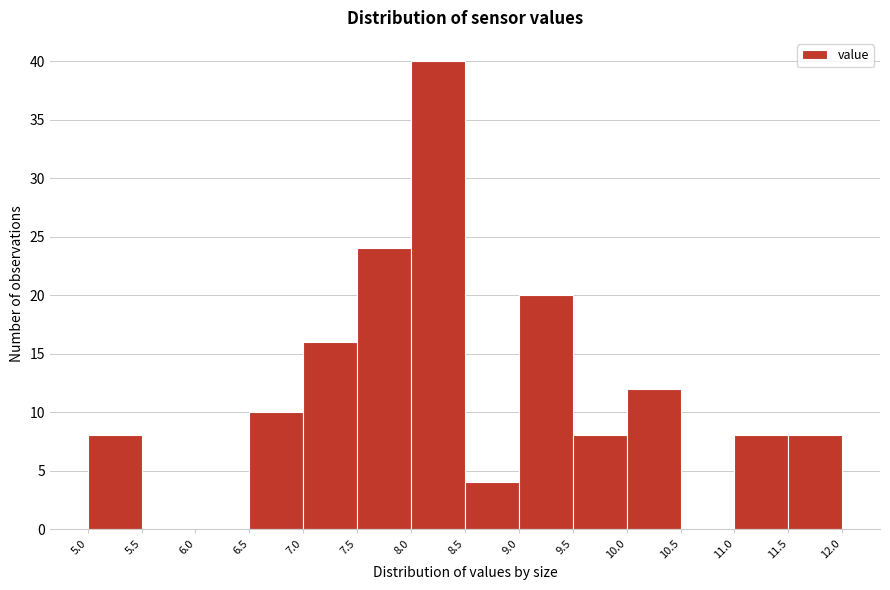

Which range on the x-axis has the tallest bar?

8.0 to 8.5